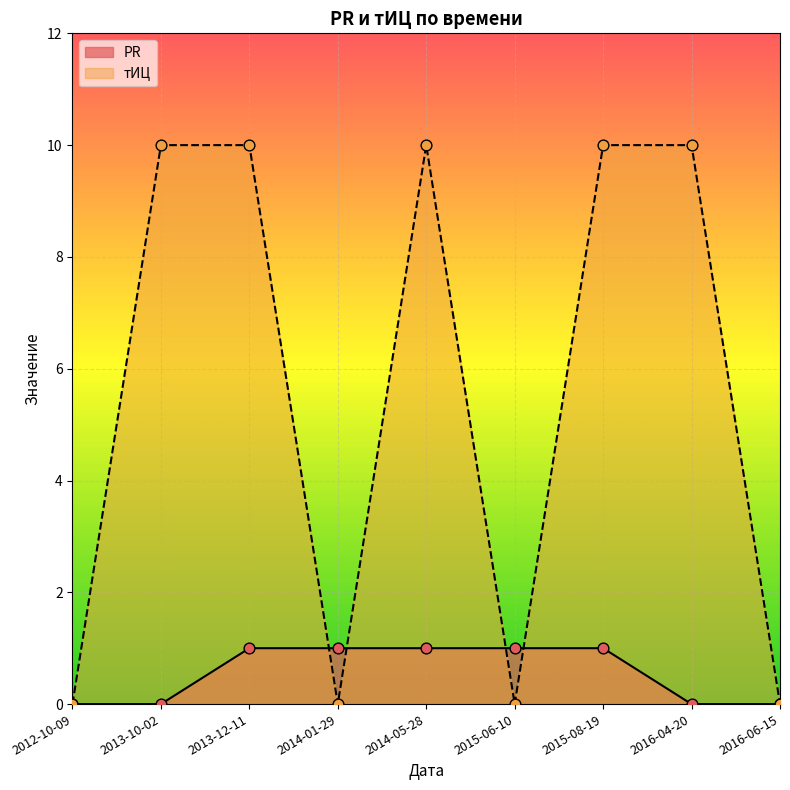

Which series has the widest spread of Y values?

тИЦ